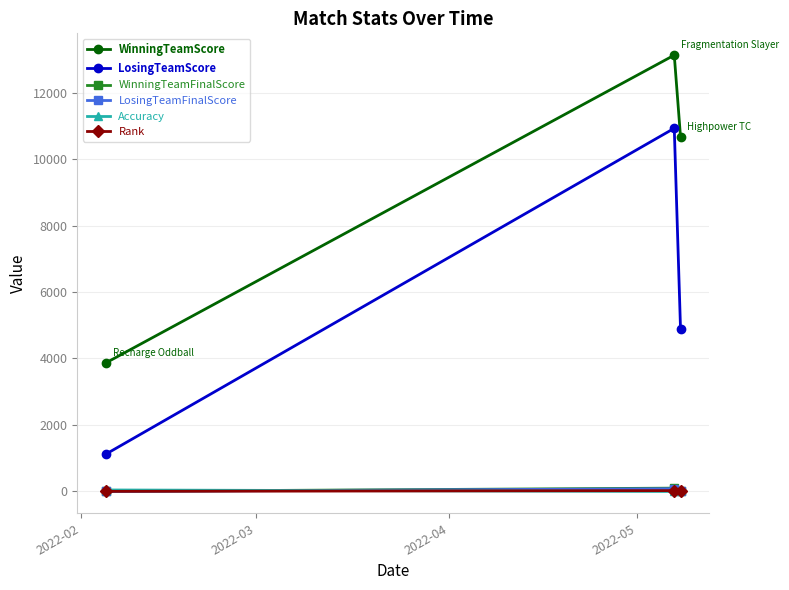

What is the maximum value shown in the chart?

13125.0